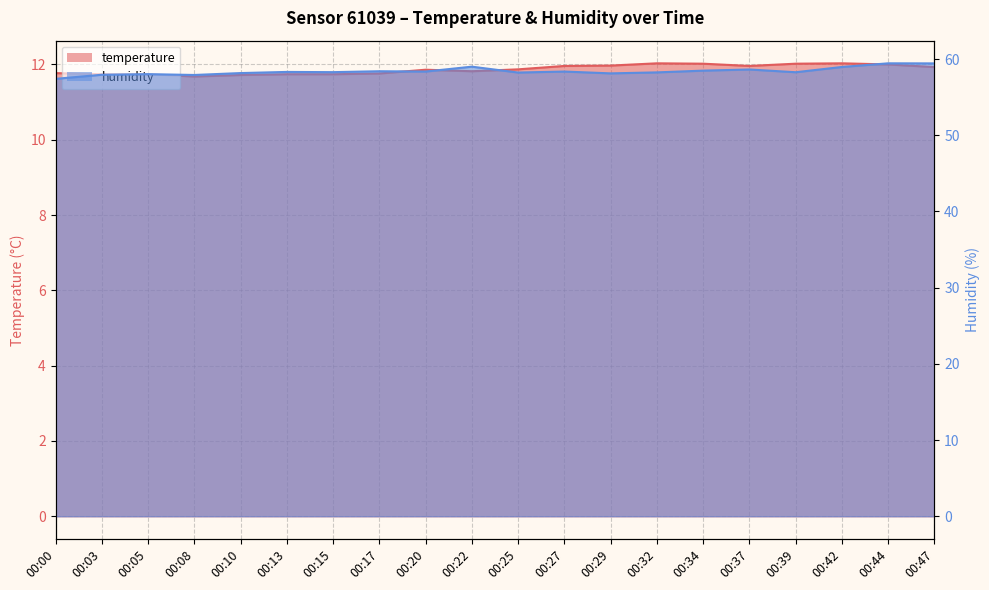

What is the difference between the maximum and minimum values in the humidity series?

2.0